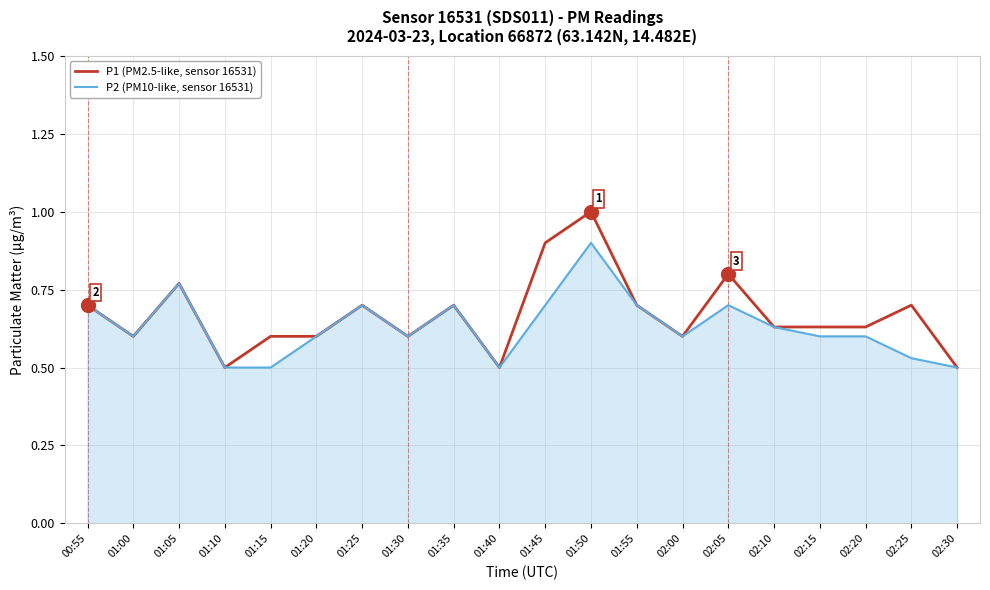

What is the difference between the second highest and second lowest values in the P2 (PM10-like, sensor 16531) series?

0.3